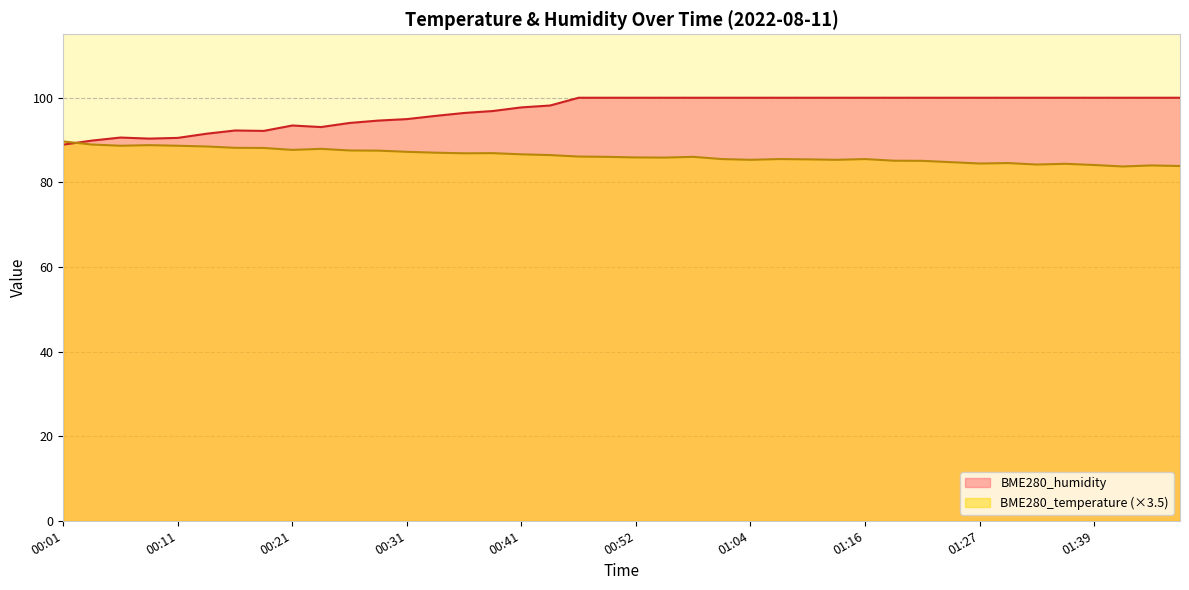

At 01:25, list the series in order from smallest to largest.

BME280_temperature, BME280_humidity